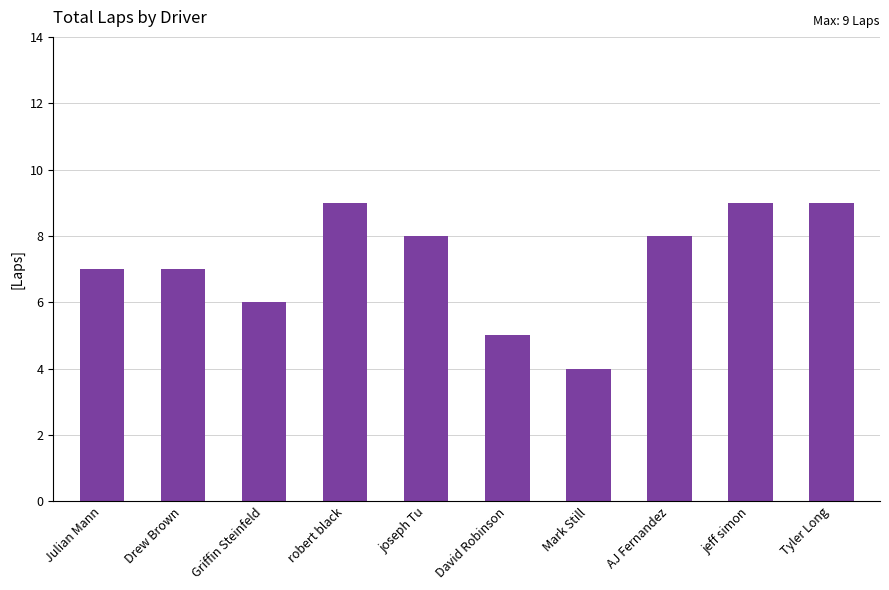

What value does the data have at joseph Tu?

8